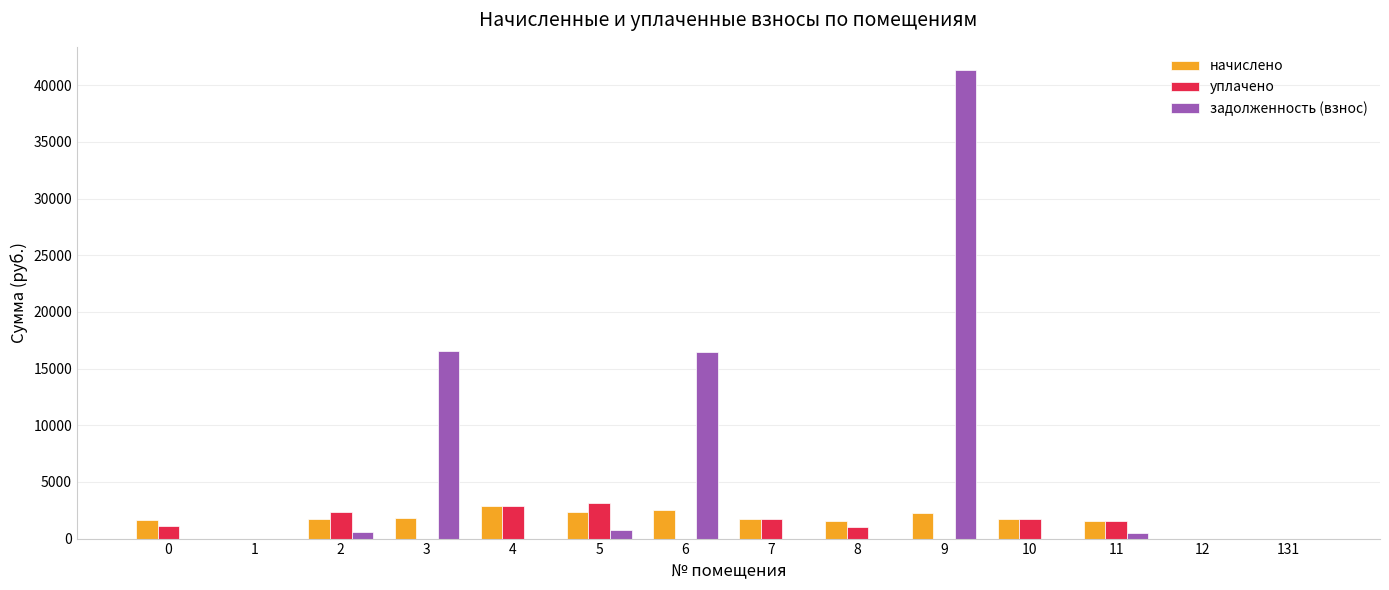

Is the value of задолженность (взнос) at 3 greater than the value of начислено at 11?

Yes